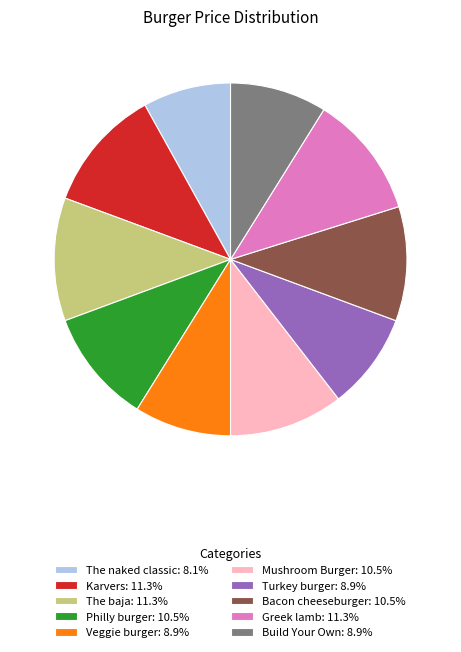

Approximately how many times larger is the value at The baja: 11.3% compared to Build Your Own: 8.9%?

1.3